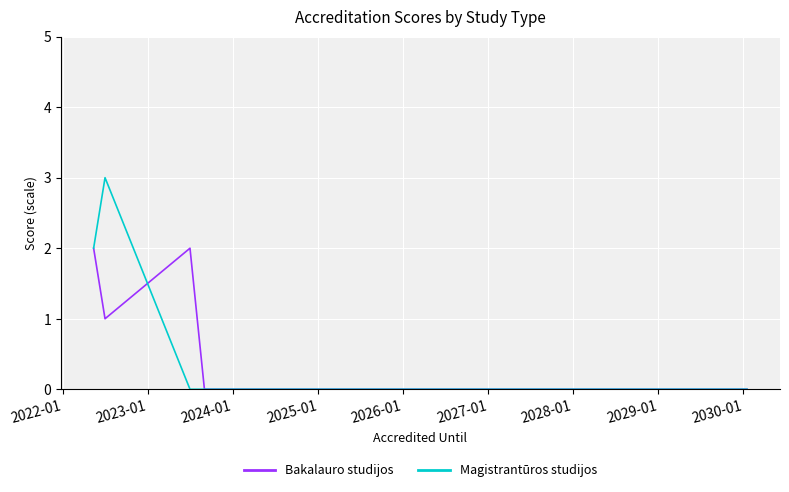

How many Bakalauro studijos values are between 0 and 1?

16